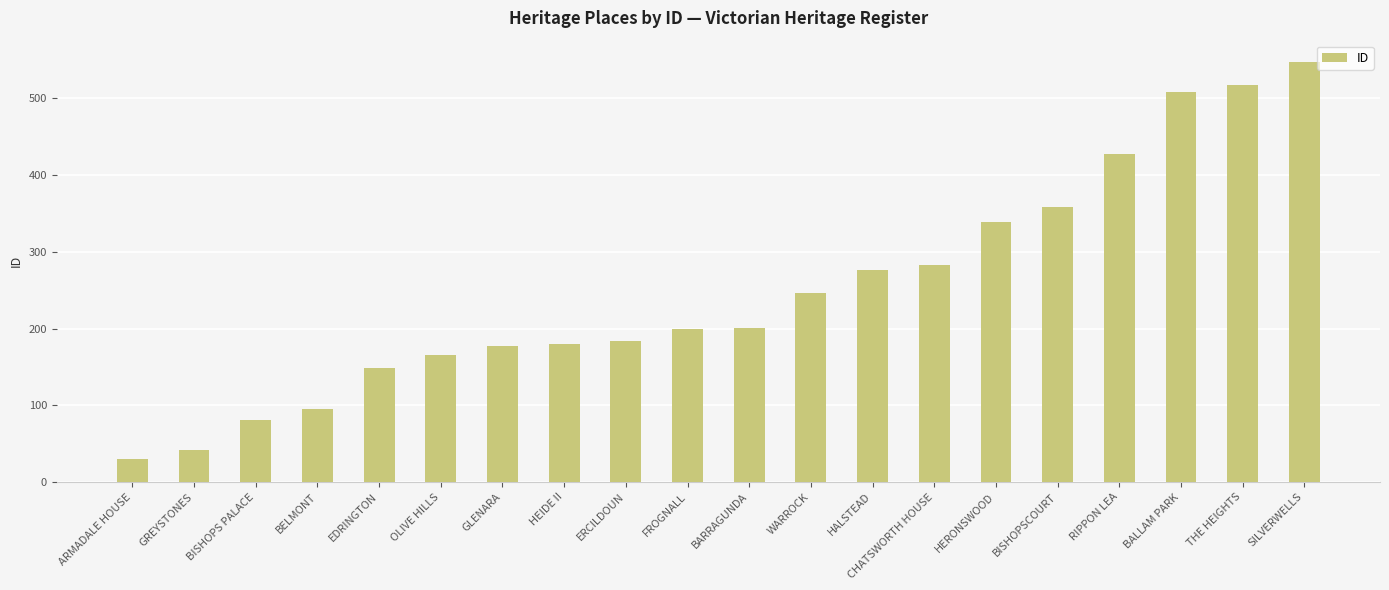

What is the change in value from HALSTEAD to RIPPON LEA?

+151